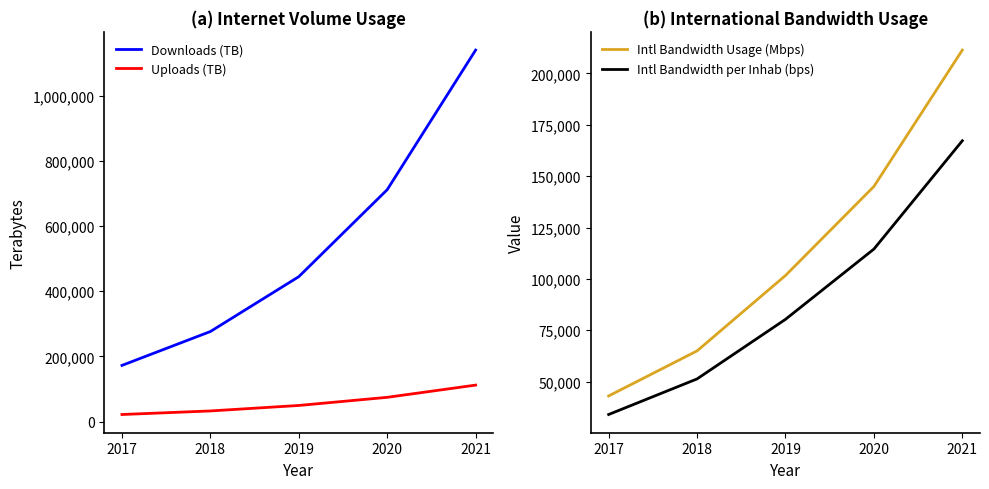

True or false: Intl Bandwidth Usage (Mbps) and Downloads (TB) cross at least once.

False